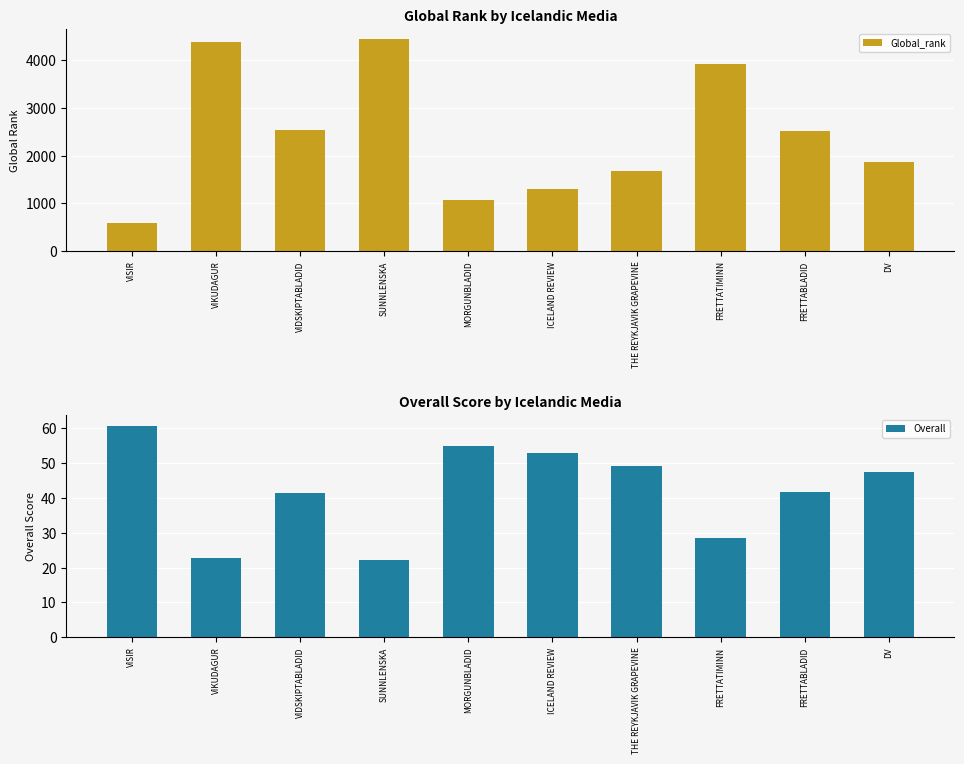

Which category has the lowest value across all series?

SUNNLENSKA